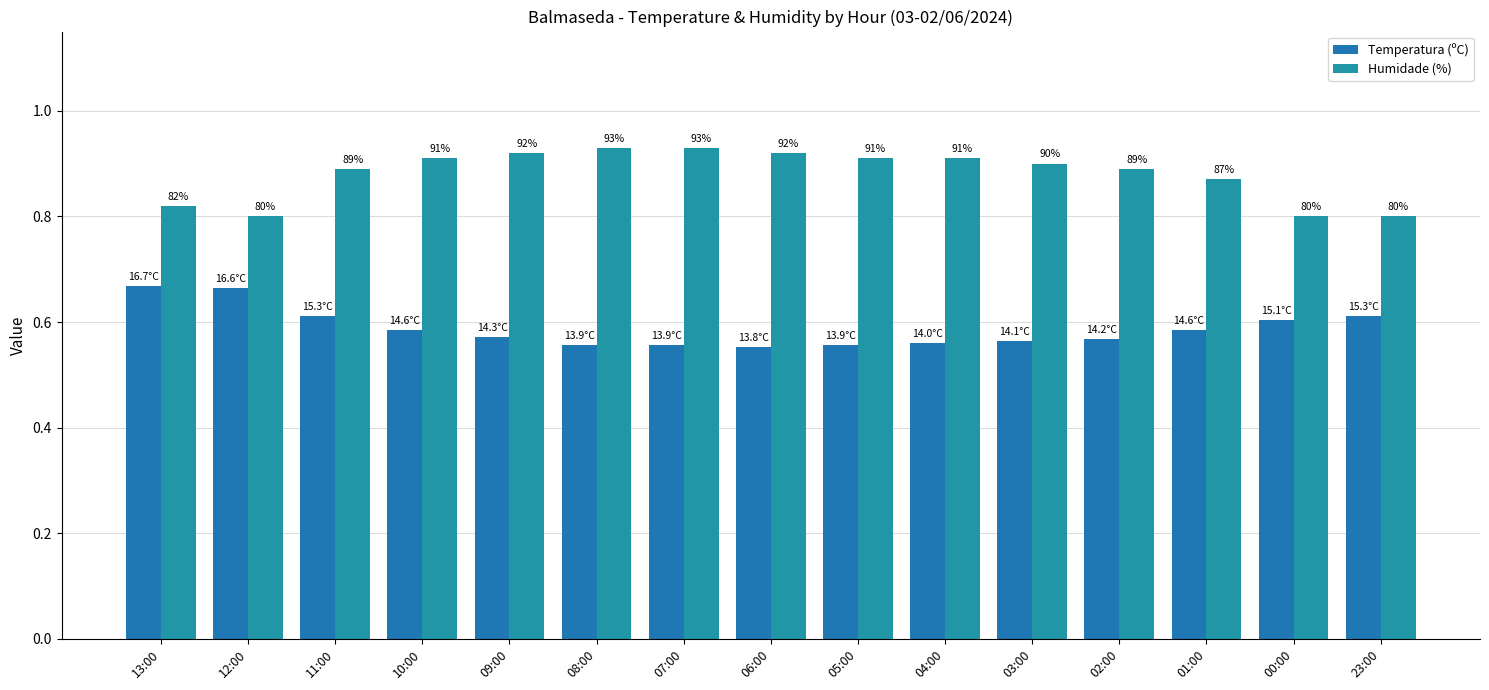

What is the value of the Humidade (%) bar at the 1st from the left?

0.8